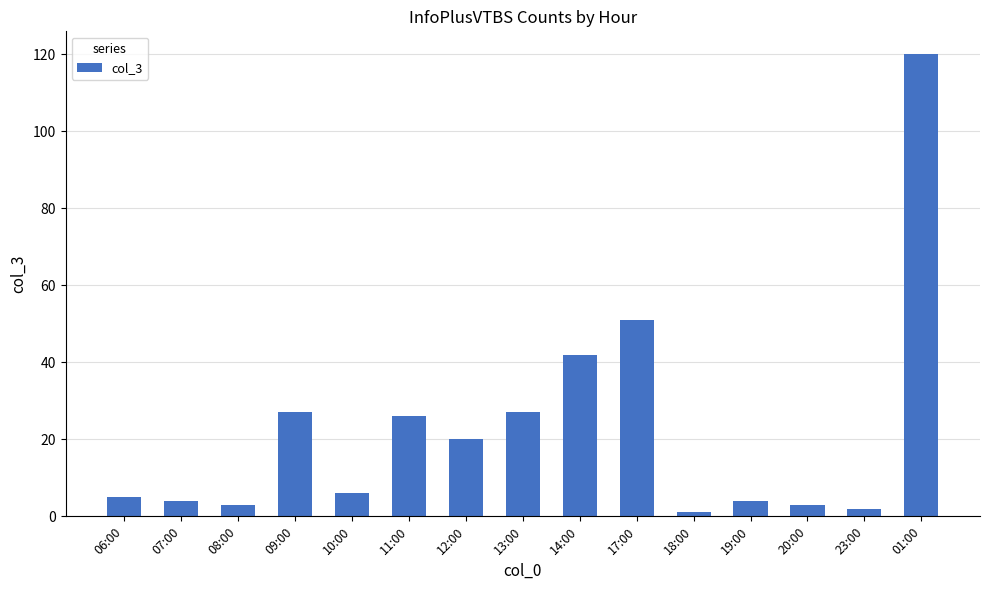

Reading left to right, list all the values displayed in this chart.

5	4	3	27	6	26	20	27	42	51	1	4	3	2	120